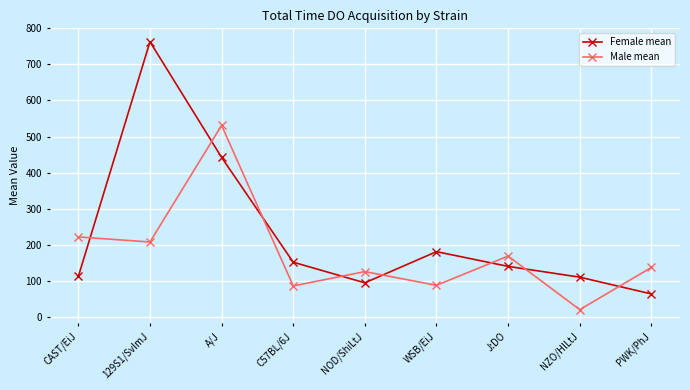

True or false: Female mean and Male mean cross at least once.

True